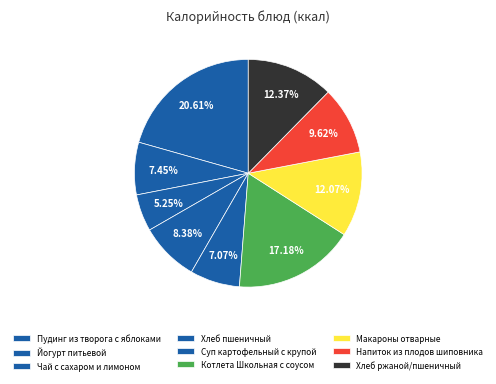

To the nearest percent, what percentage of the pie is Суп картофельный с крупой?

7%